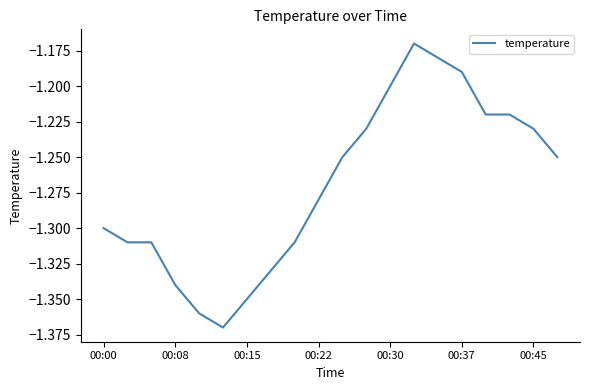

Is it true that the value at 00:15 is -0.7?

False